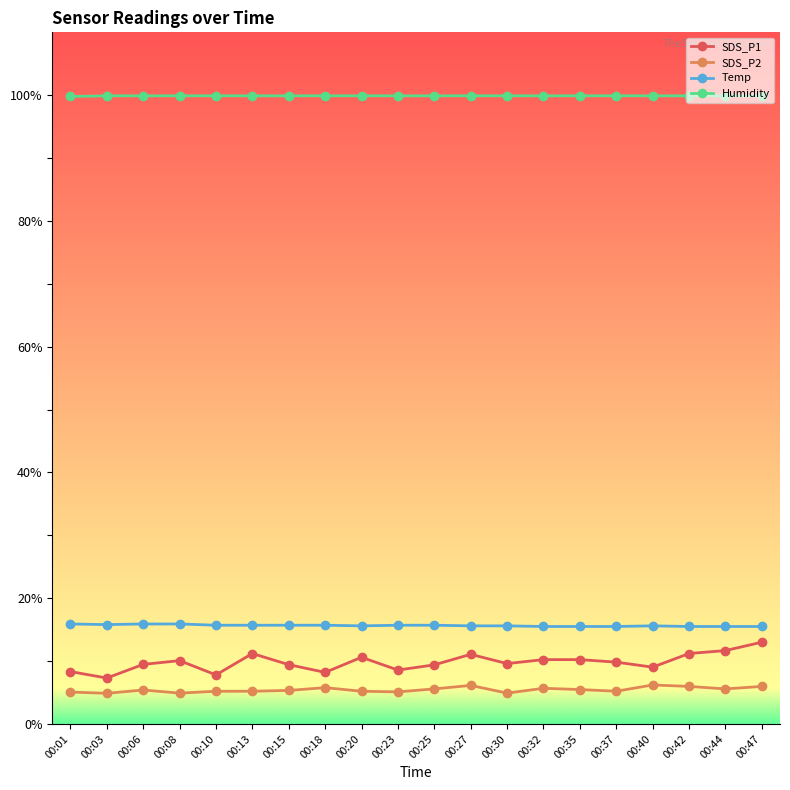

At 00:03, list the series in order from largest to smallest.

Humidity, Temp, SDS_P1, SDS_P2